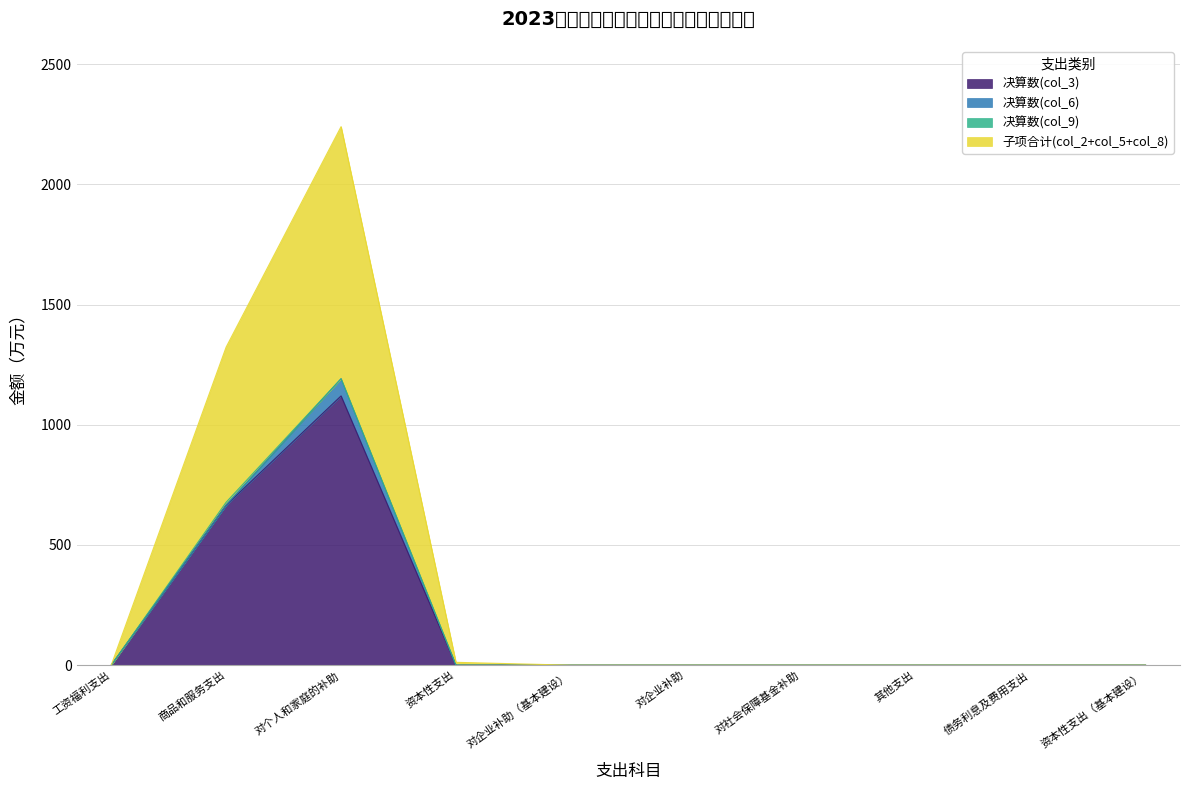

True or false: 决算数(col_3) has a value of 0.0 at 对企业补助.

True